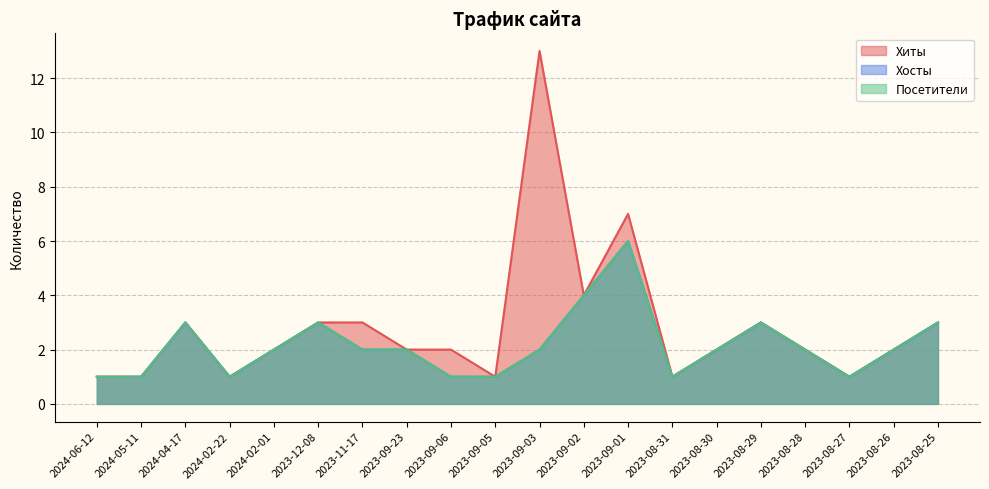

Where is Хосты nearest to the value 3?

2024-04-17